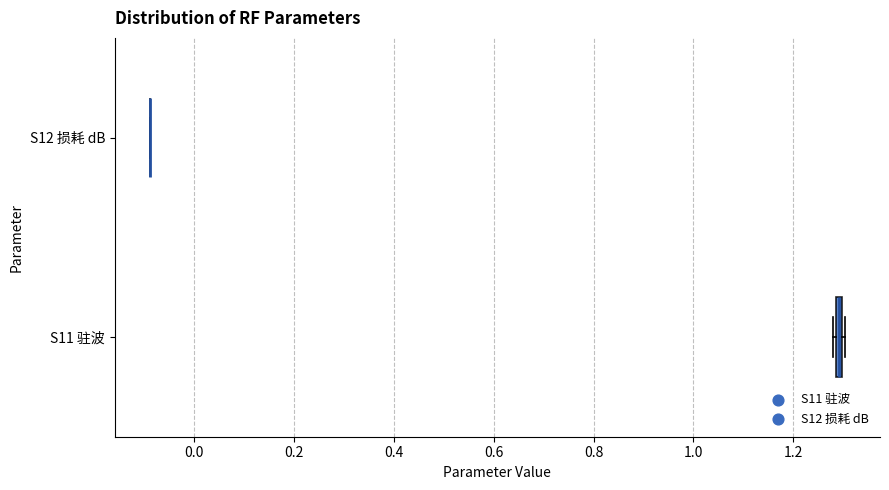

Where is the left edge of the box for S11 驻波 on the x-axis? The values are not printed on the chart, so give them approximately, as read against the axis.

1.28